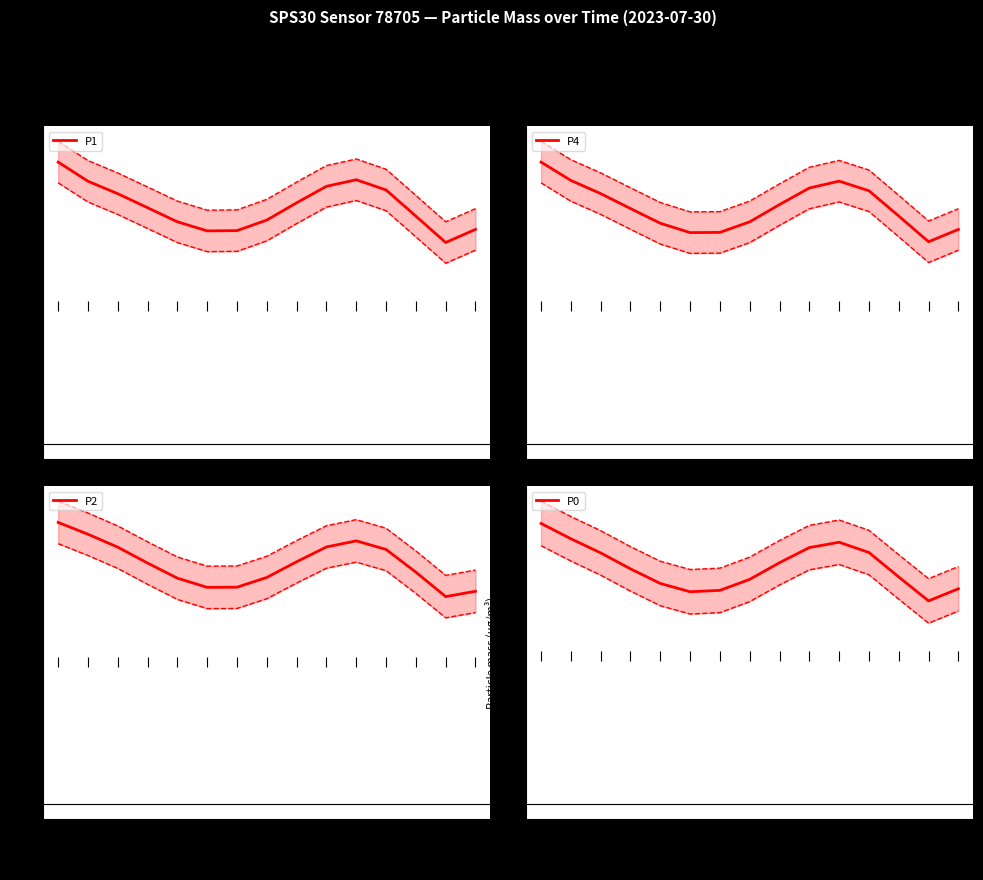

Is the value of P4 at 03:41 greater than the value of P1 at 01:21?

Yes